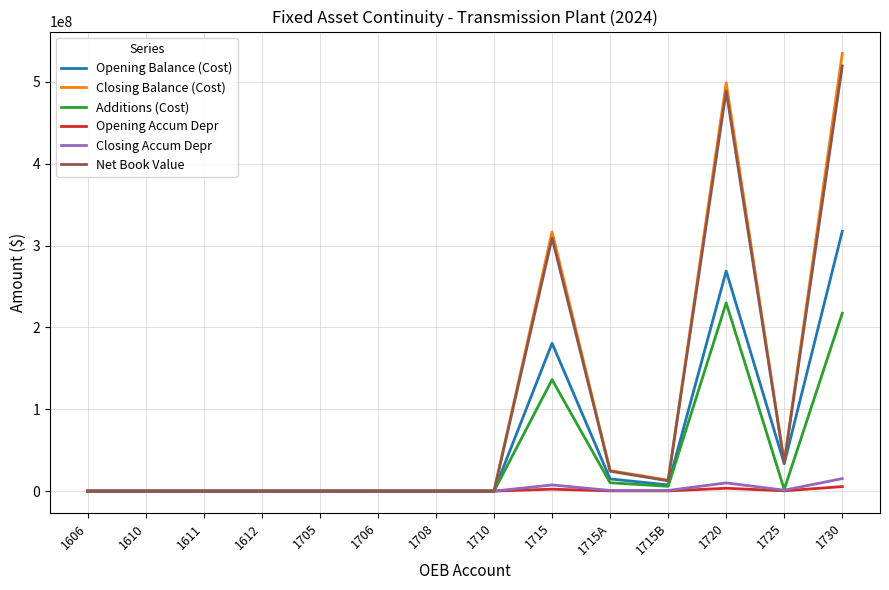

The value of Opening Accum Depr at 1611 is 0.0. True or false?

True